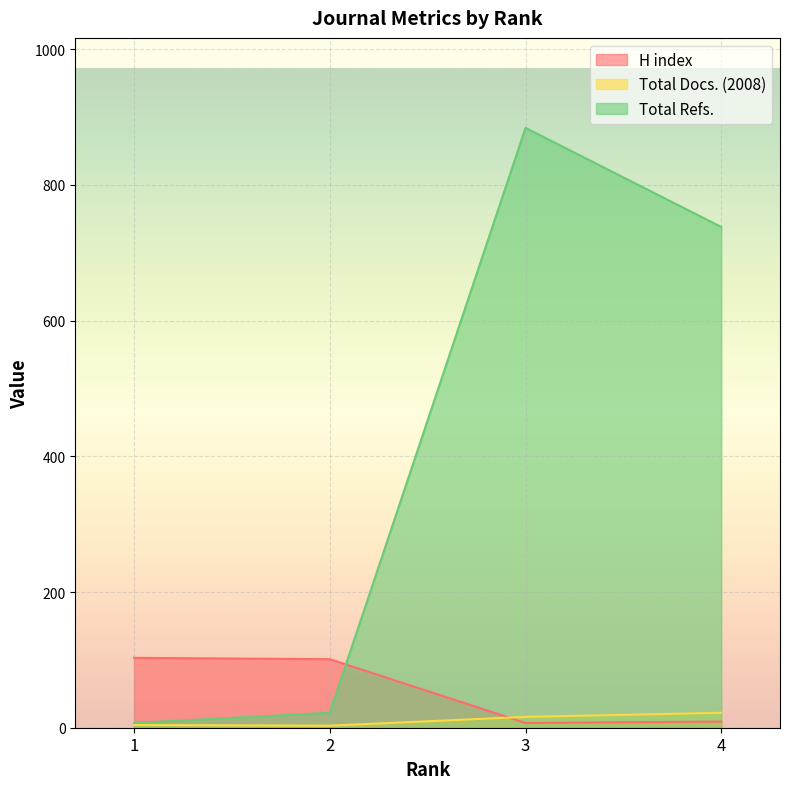

At how many categories does at least one series exceed 429?

2